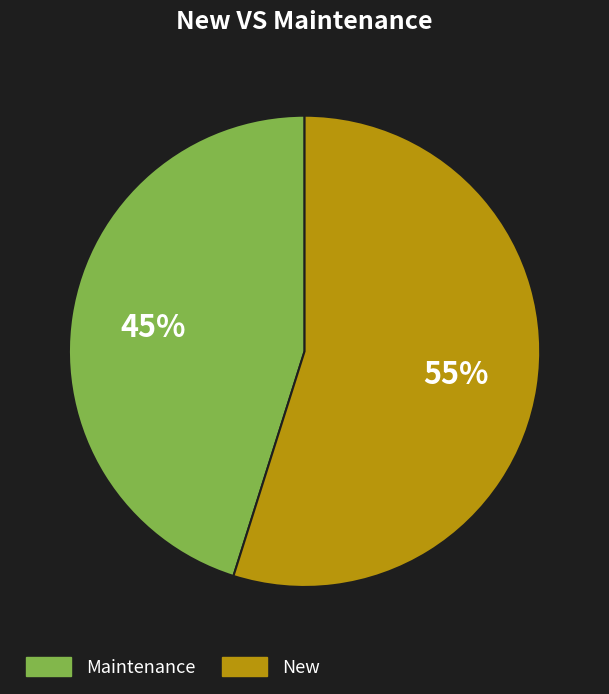

Approximately how many times larger is the value at New compared to Maintenance?

1.2